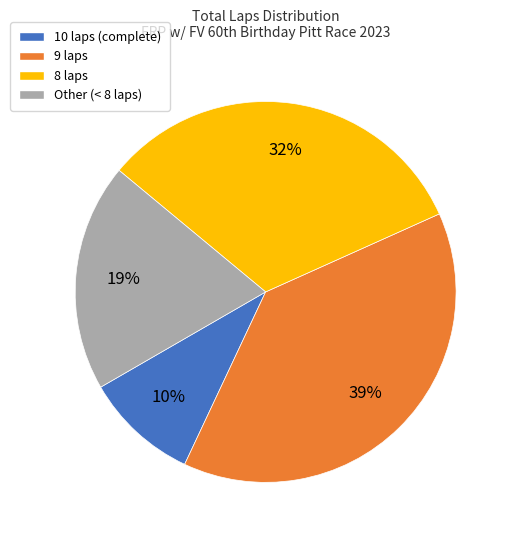

True or false: 8 laps accounts for 38% of the total.

False